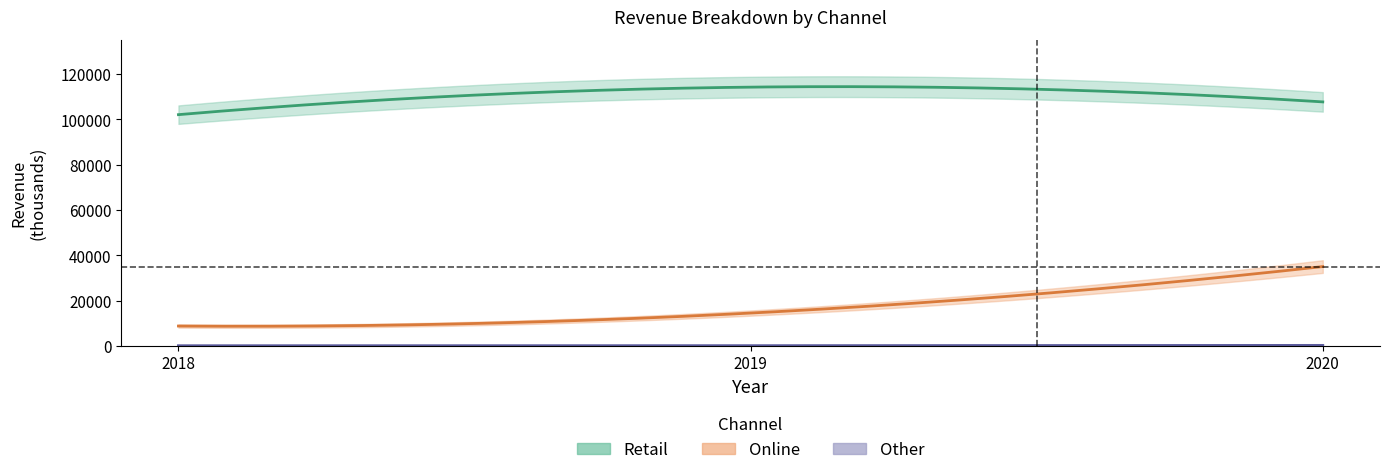

At which label does Retail reach its minimum?

2018